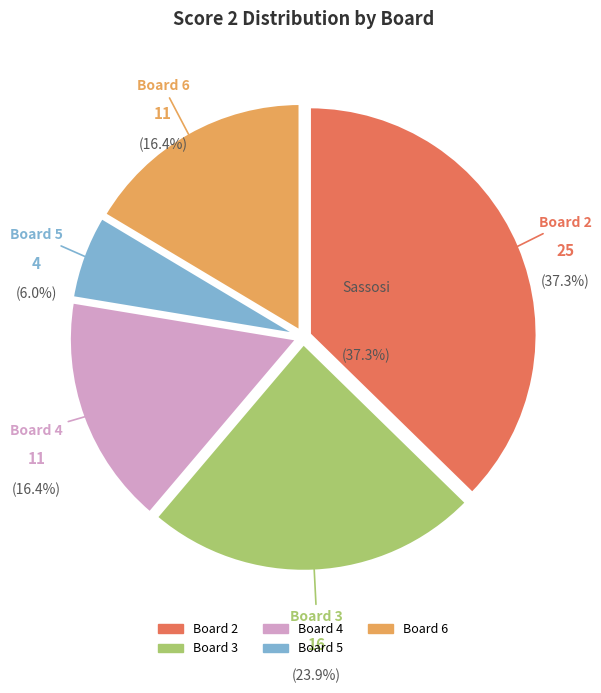

Does 2 represent more than half of the total?

No